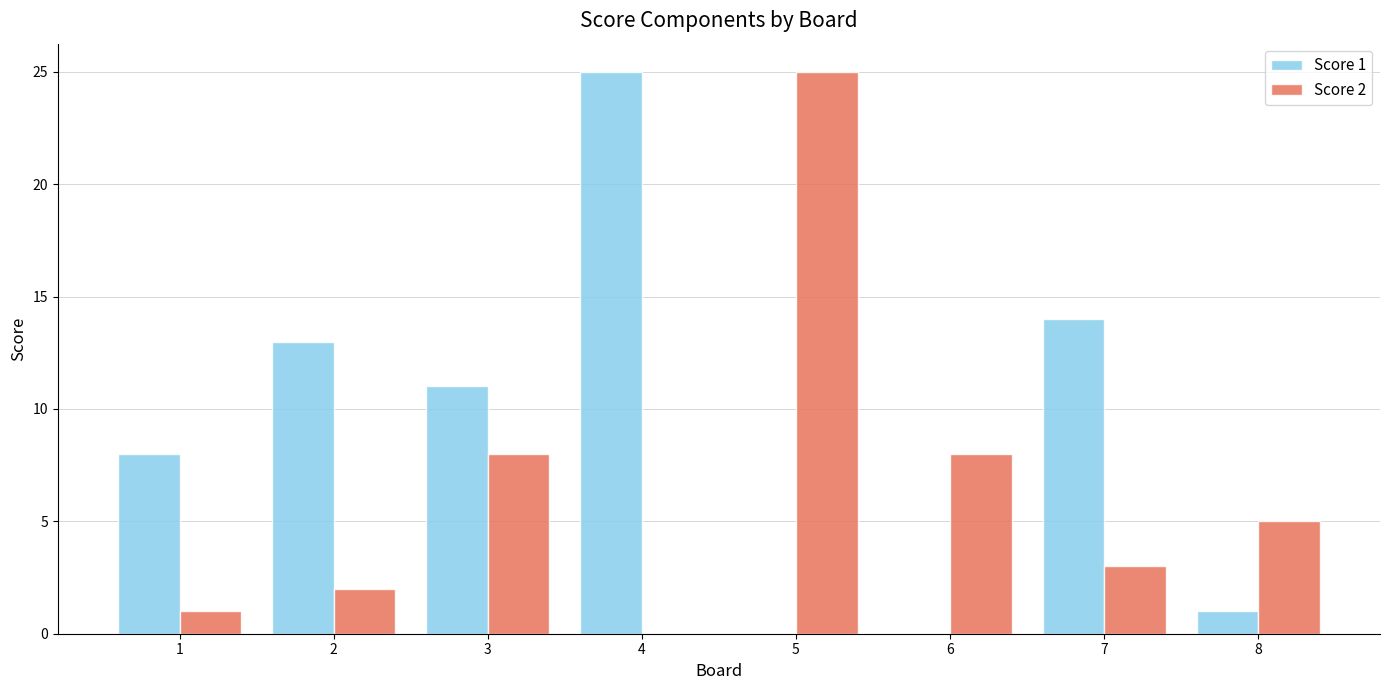

What are all the series names shown in the legend?

Score 1, Score 2